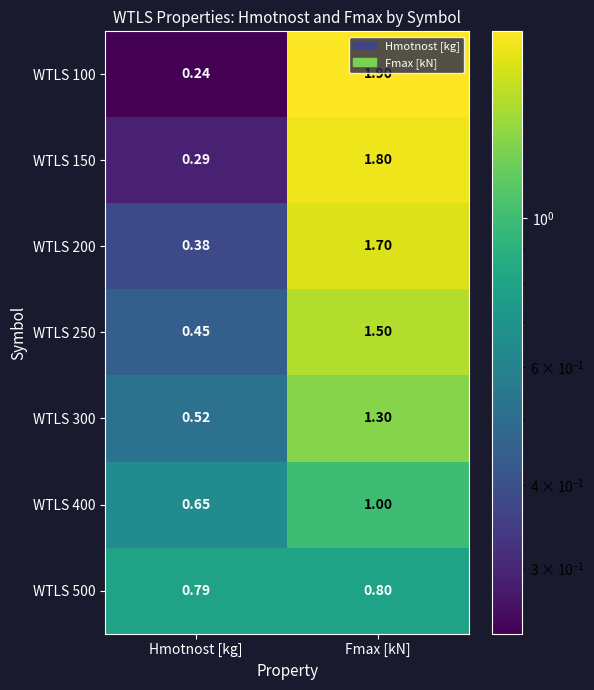

Where is WTLS 150 nearest to the value 1?

Hmotnost [kg]